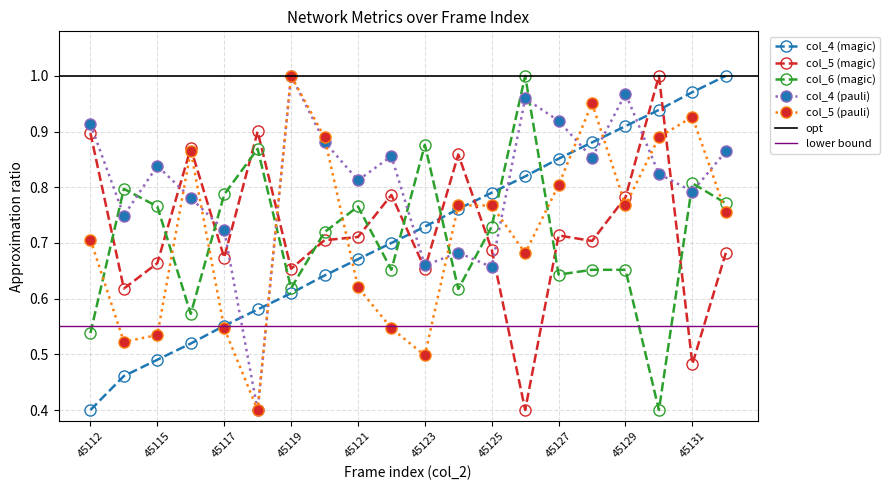

True or false: col_4 (magic) has more than 0 points higher than both neighbors.

False